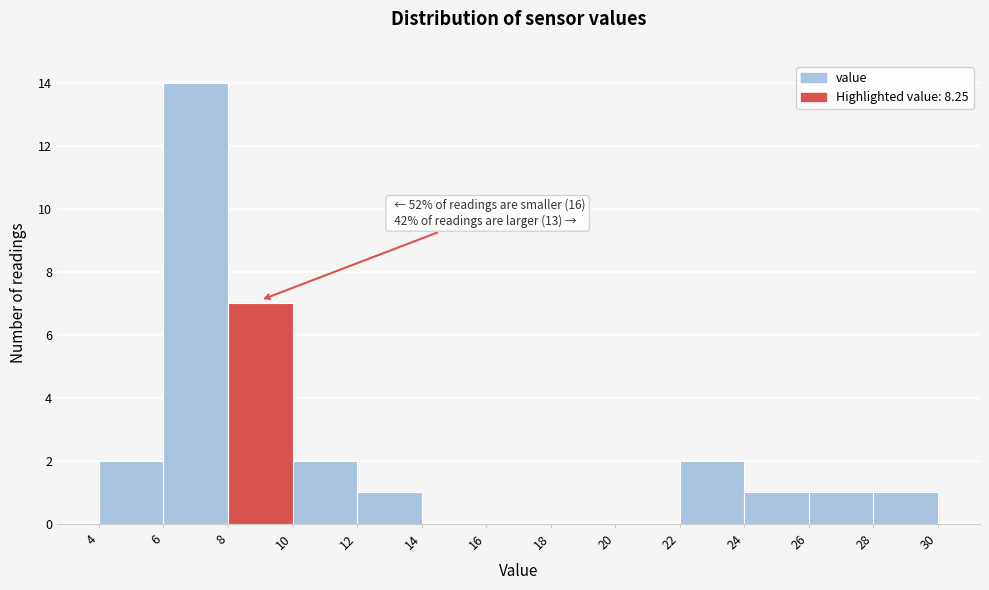

Over which range of the x-axis is the bar tallest?

6 to 8